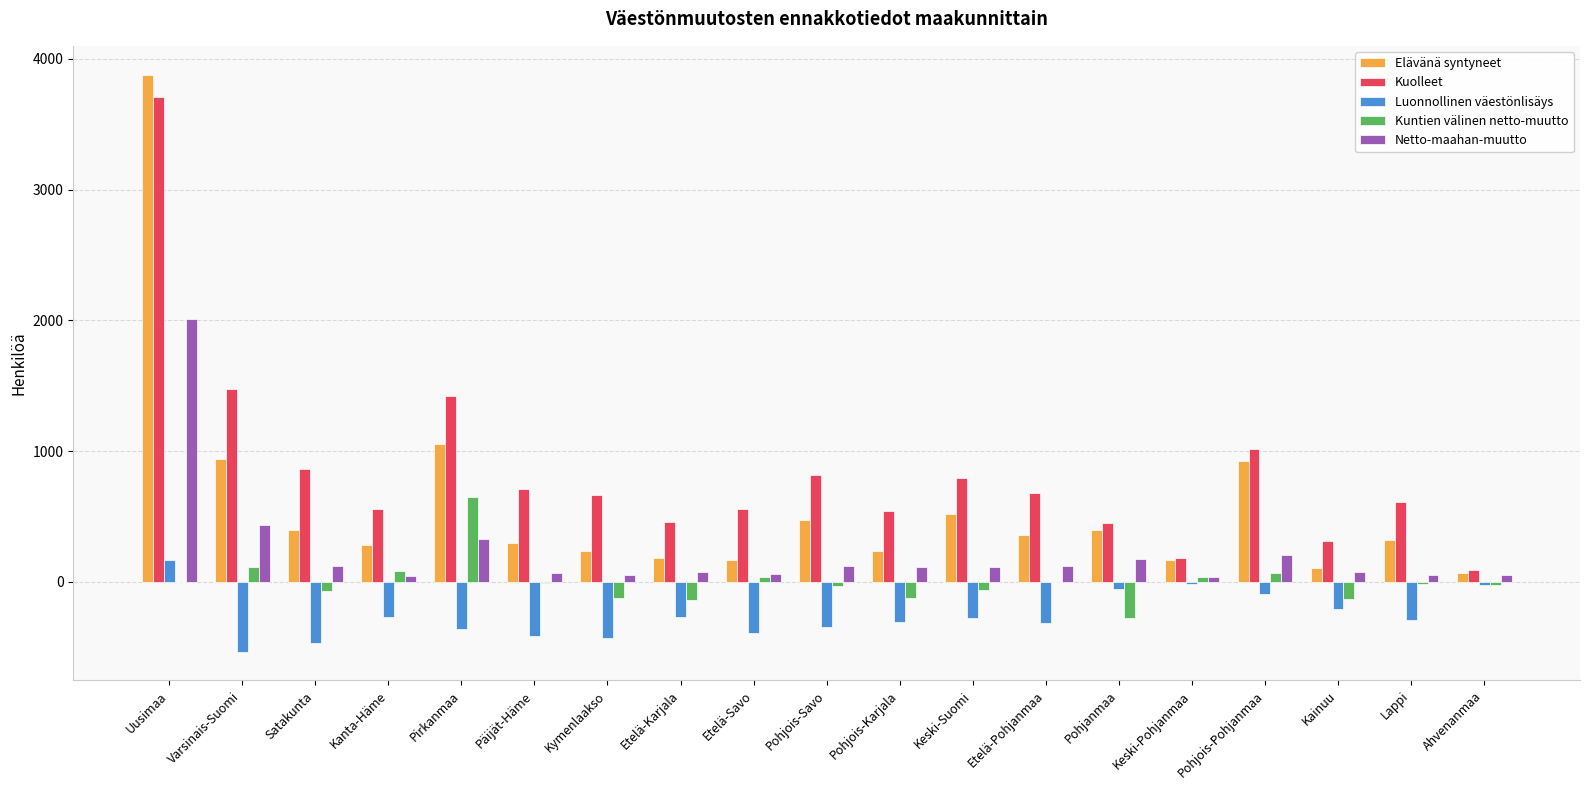

Which label corresponds to the largest value in the chart?

Uusimaa